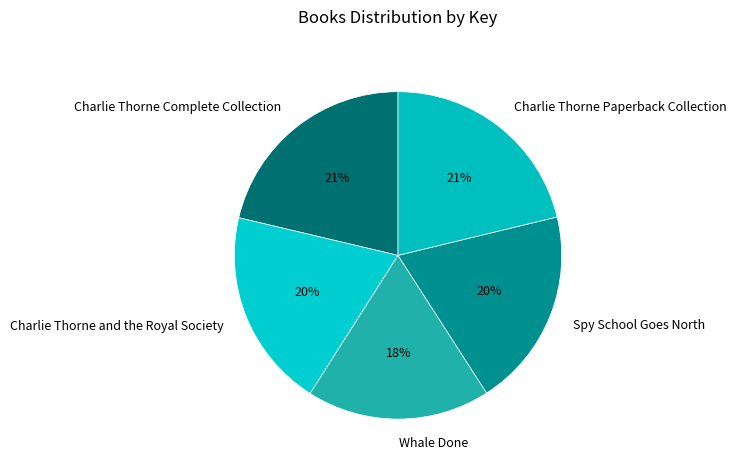

Approximately how many times larger is the value at Charlie Thorne Paperback Collection compared to Spy School Goes North?

1.1